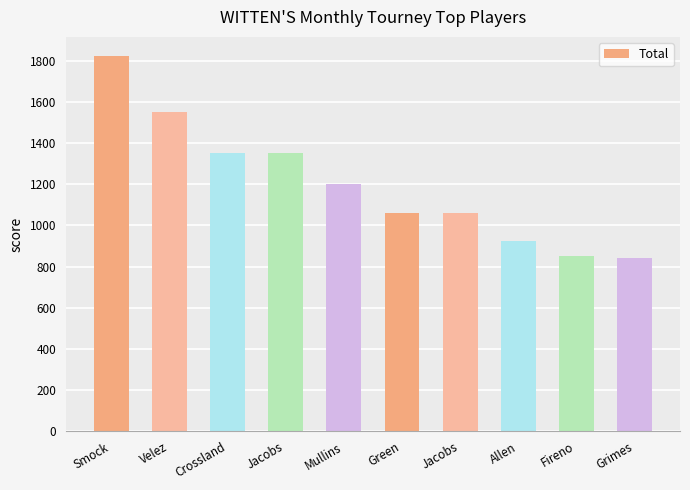

Reading left to right, list all the values displayed in this chart.

Smock=1825	Velez=1550	Crossland=1350	Jacobs=1350	Mullins=1200	Green=1060	Jacobs=1060	Allen=925	Fireno=850	Grimes=840